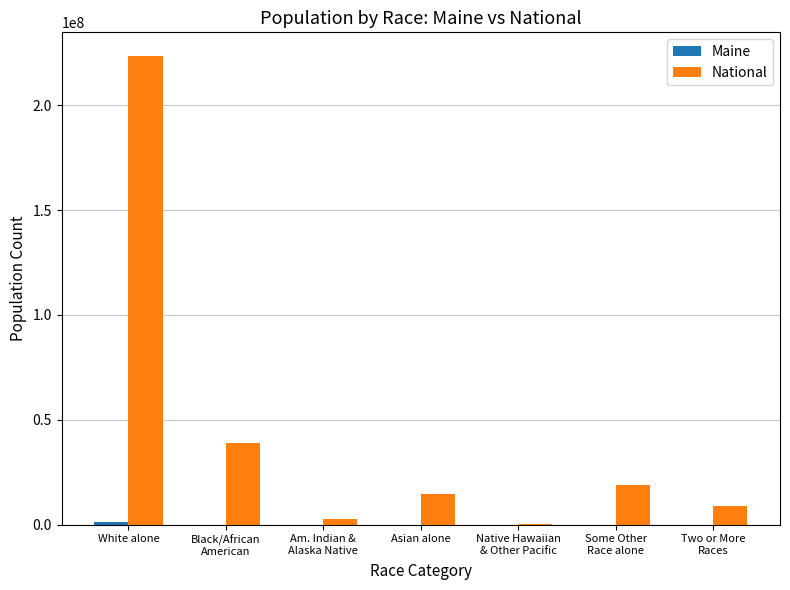

What is the maximum value shown in the chart?

223553265